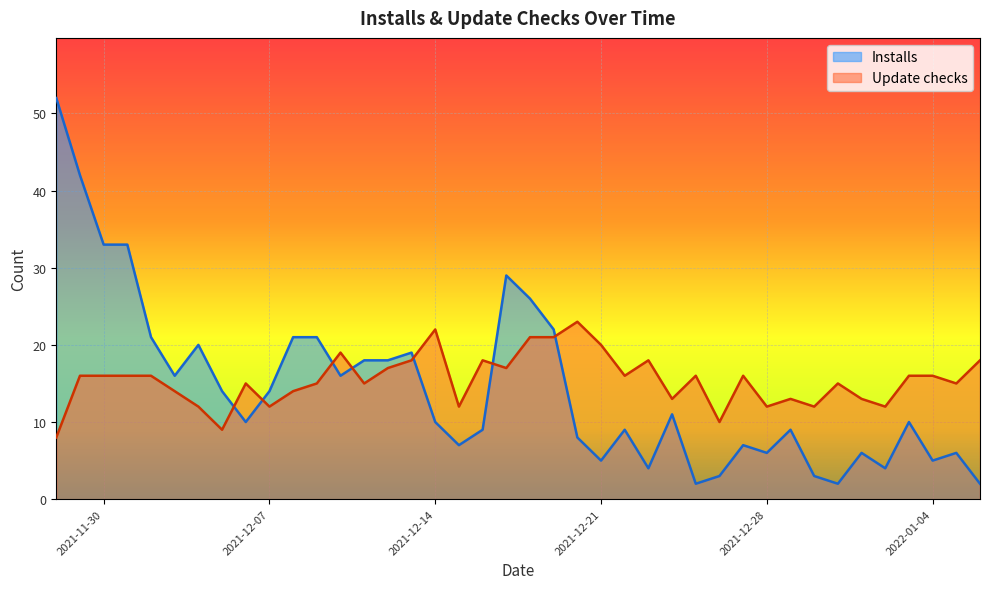

Rank the categories by Installs value from highest to lowest.

2021-11-28, 2021-11-29, 2021-11-30, 2021-12-01, 2021-12-17, 2021-12-18, 2021-12-19, 2021-12-02, 2021-12-08, 2021-12-09, 2021-12-04, 2021-12-13, 2021-12-11, 2021-12-12, 2021-12-03, 2021-12-10, 2021-12-05, 2021-12-07, 2021-12-24, 2021-12-06, 2021-12-14, 2022-01-03, 2021-12-16, 2021-12-22, 2021-12-29, 2021-12-20, 2021-12-15, 2021-12-27, 2021-12-28, 2022-01-01, 2022-01-05, 2021-12-21, 2022-01-04, 2021-12-23, 2022-01-02, 2021-12-26, 2021-12-30, 2021-12-25, 2021-12-31, 2022-01-06